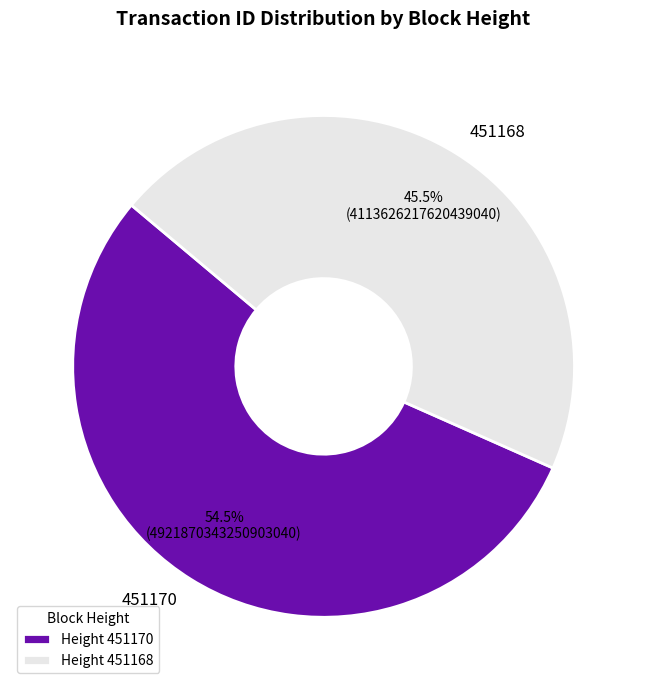

What is the majority slice?

451170